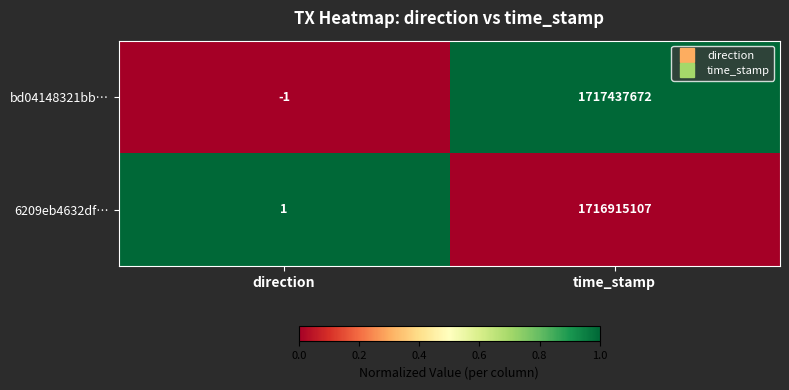

What is the total value across all series at direction?

0